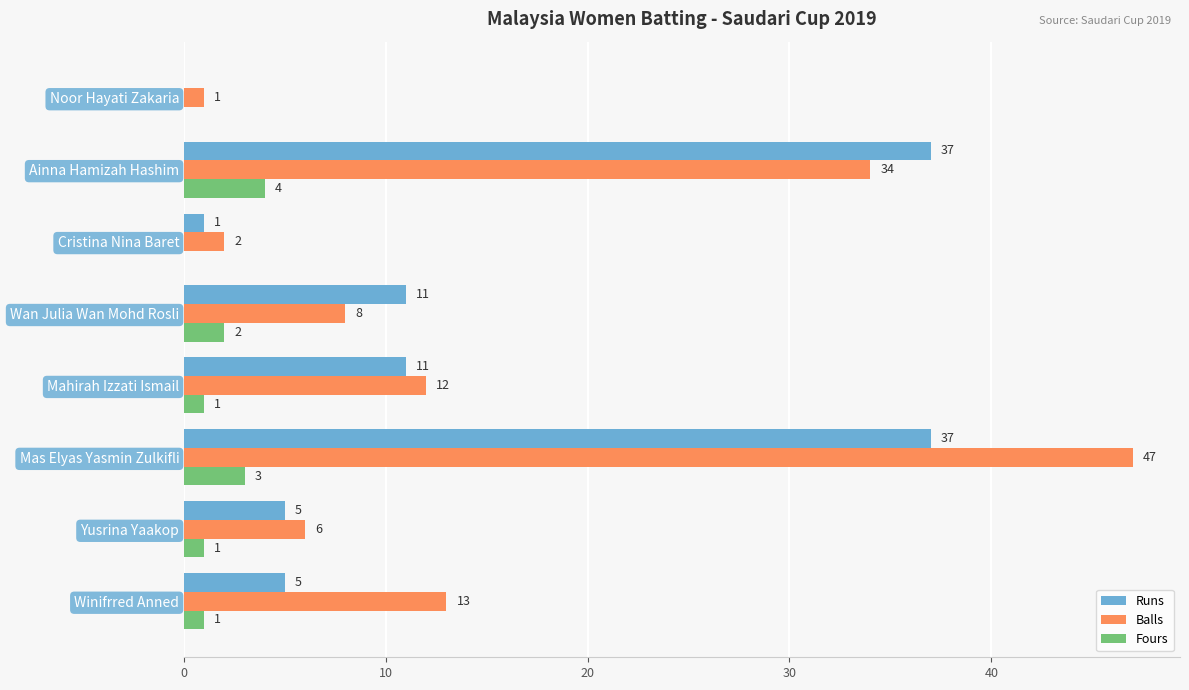

Between Winifrred Anned and Wan Julia Wan Mohd Rosli, which series saw the biggest shift?

Runs